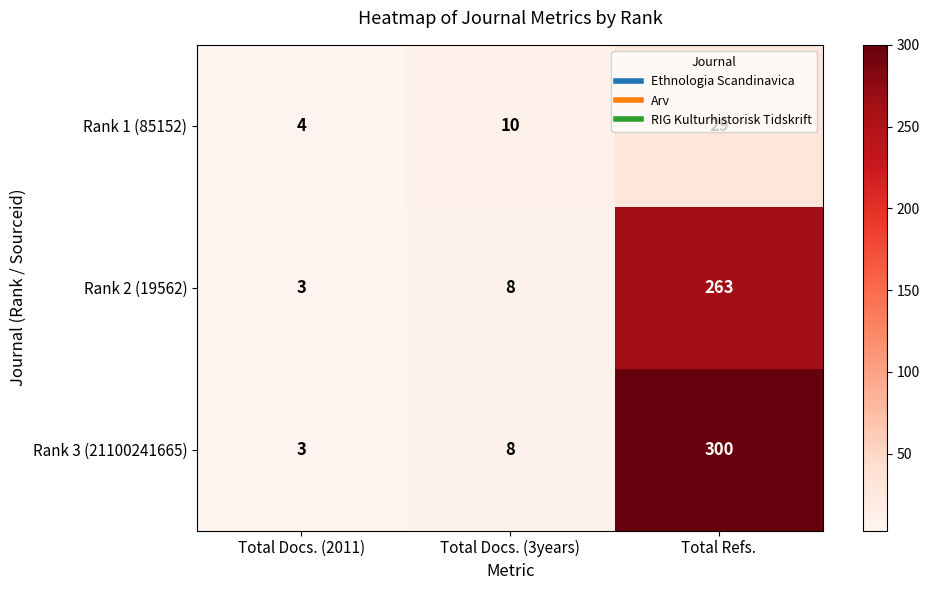

Rank the series by their maximum value, from lowest to highest.

Rank 1 (85152), Rank 2 (19562), Rank 3 (21100241665)